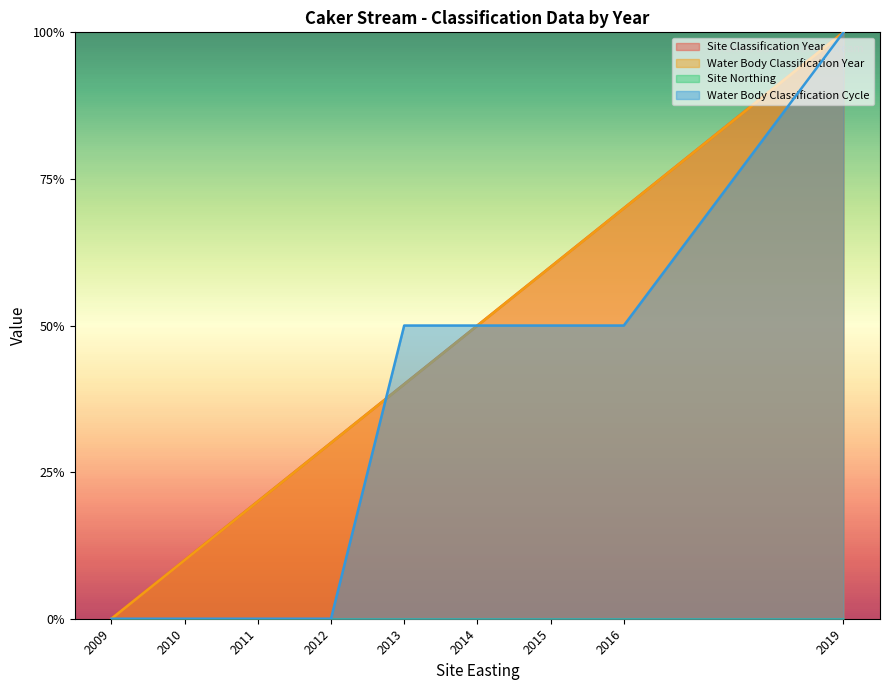

Is it true that Site Classification Year equals 0.3 at 2019?

False